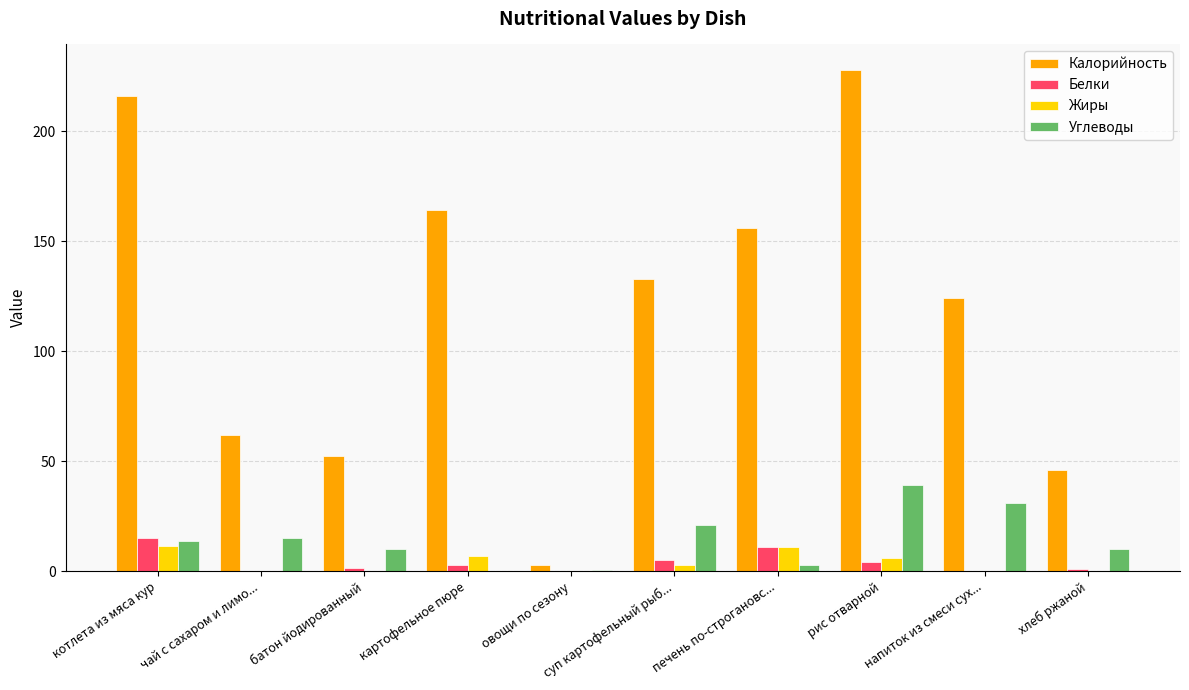

Count the number of data series in this chart.

4